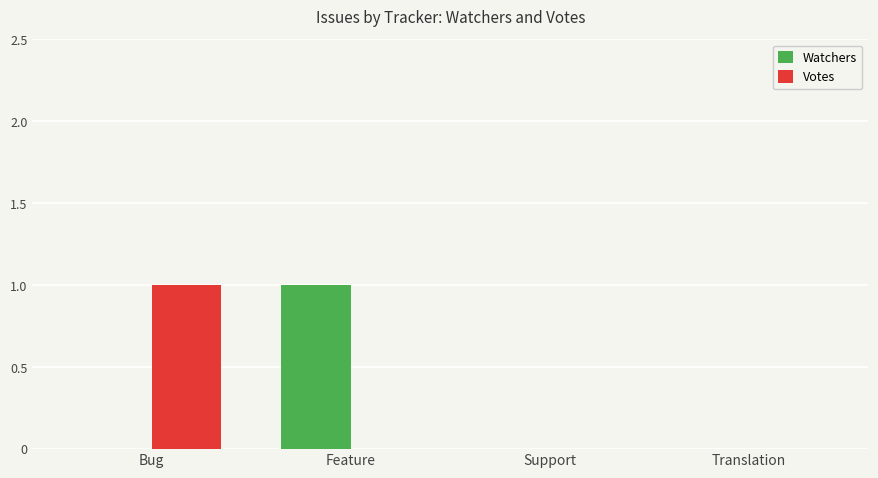

Reading right to left, transcribe all the data shown in this chart.

Watchers: Translation=0	Support=0	Feature=1	Bug=0
Votes: Translation=0	Support=0	Feature=0	Bug=1